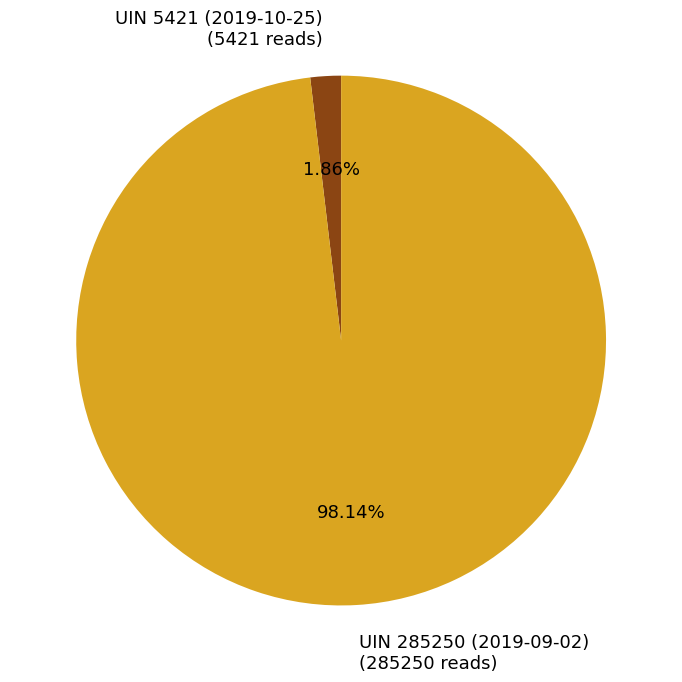

To the nearest percent, what is the difference between the largest and smallest slice percentages?

96%